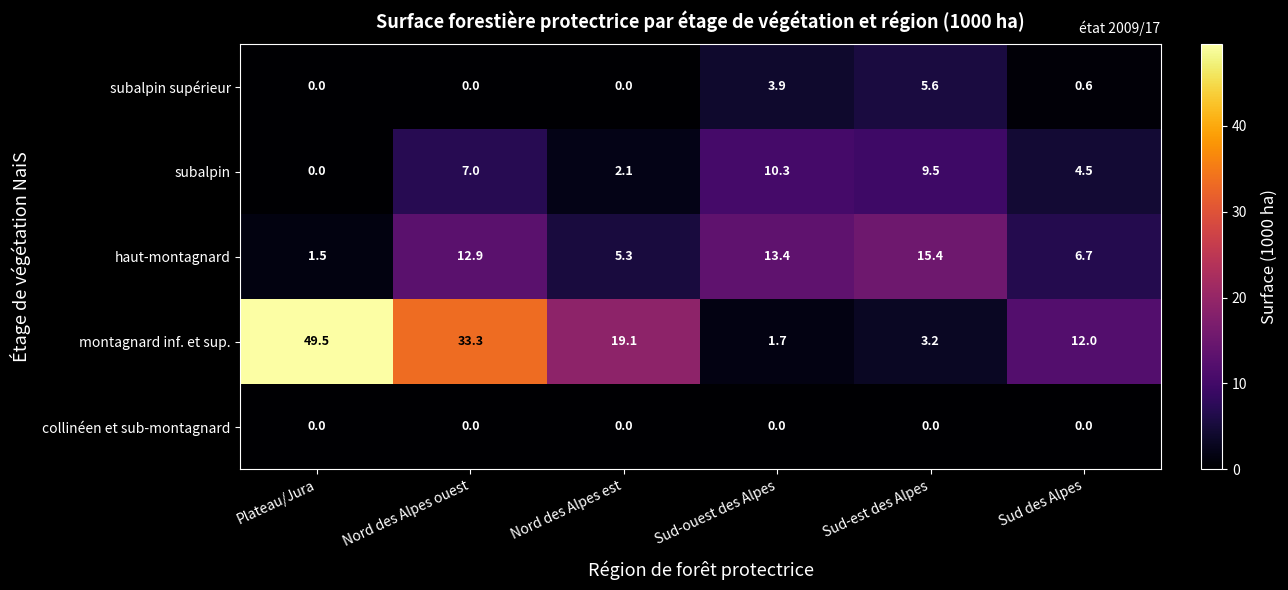

Where does the montagnard inf. et sup. series first go above 19?

Plateau/Jura